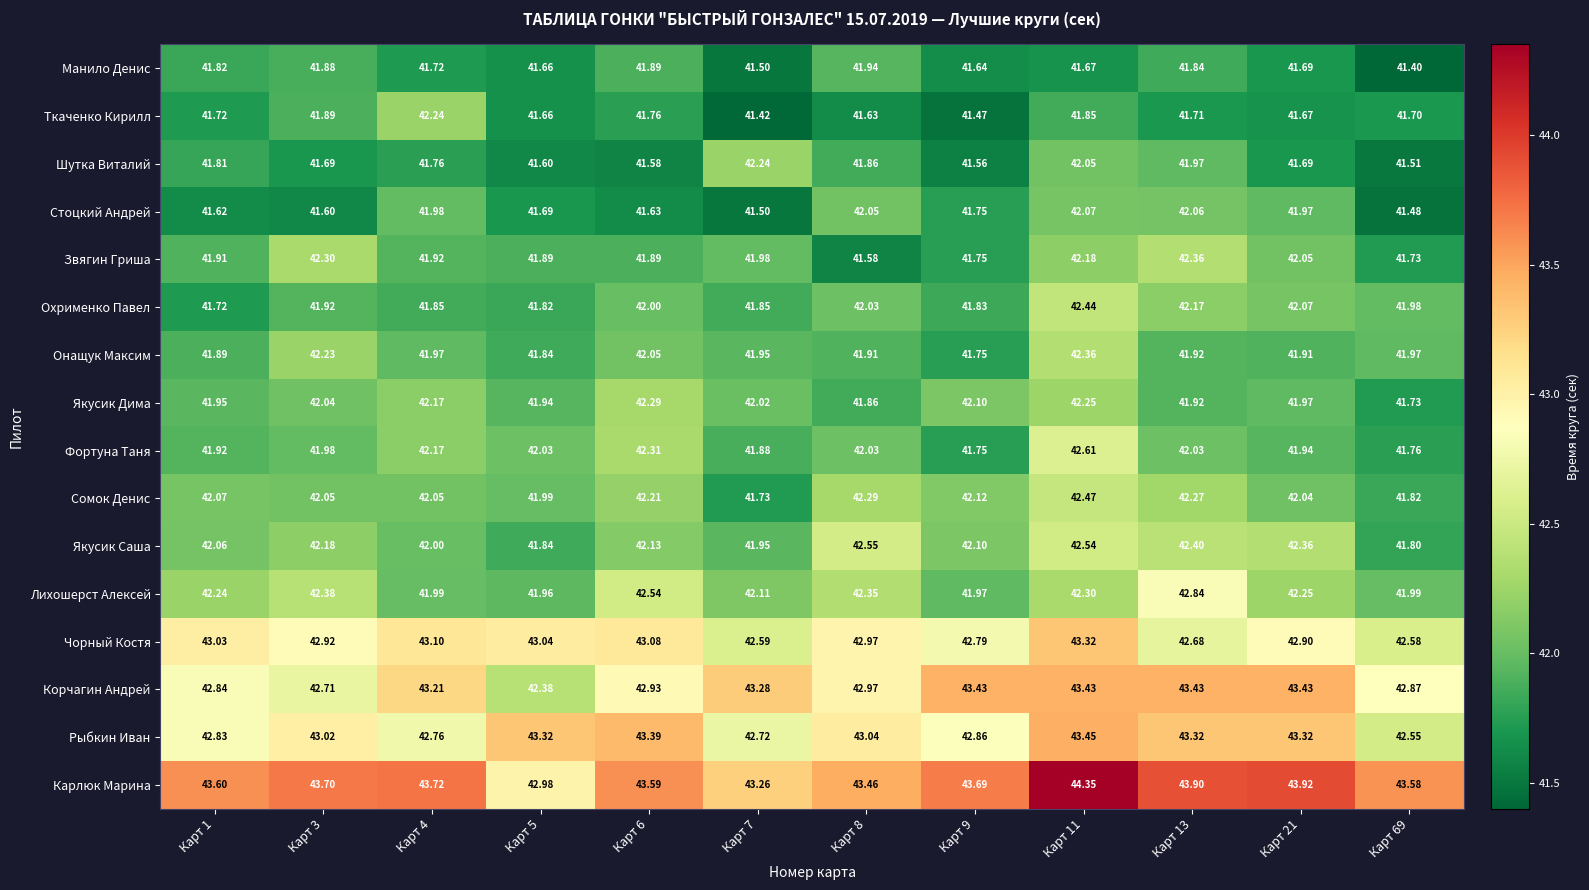

Which series has the largest range (max minus min)?

Карлюк Марина